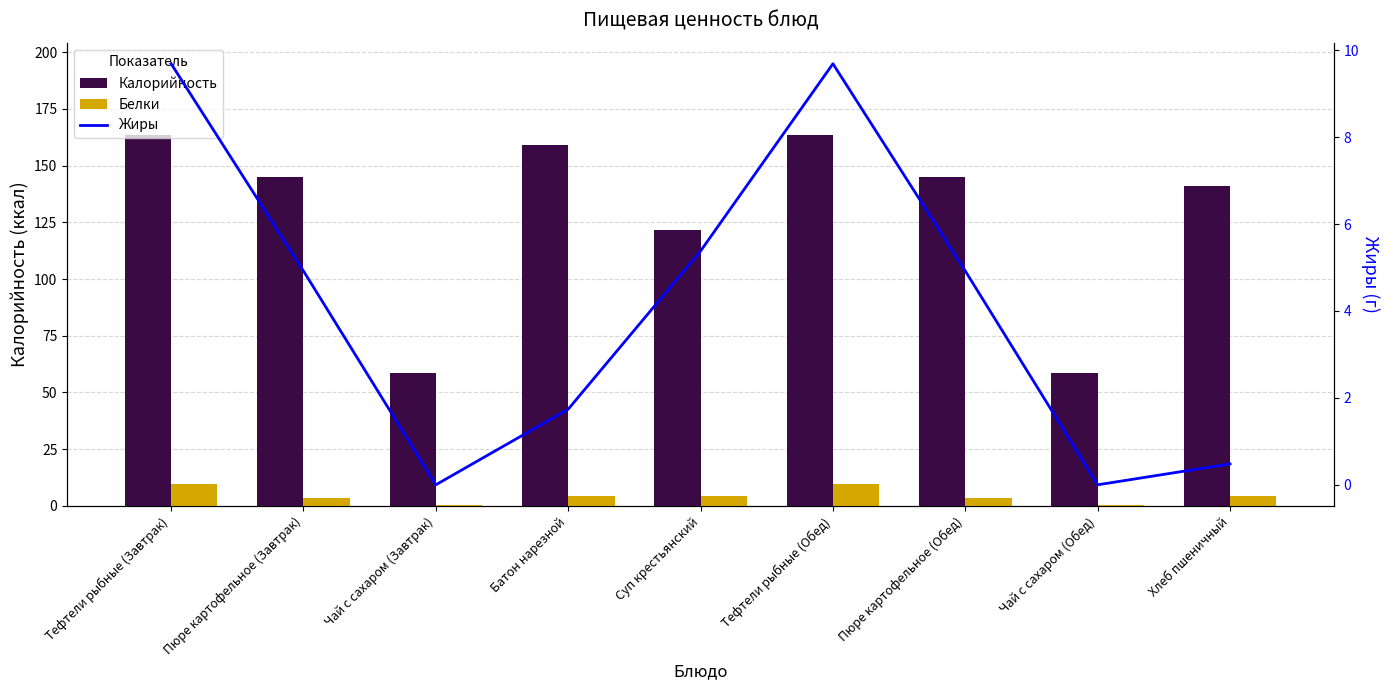

Reading left to right, what are all the values shown in this chart?

Калорийность: Тефтели рыбные (Завтрак)=163.4	Пюре картофельное (Завтрак)=145.1	Чай с сахаром (Завтрак)=58.8	Батон нарезной=159.0	Суп крестьянский=121.5	Тефтели рыбные (Обед)=163.4	Пюре картофельное (Обед)=145.1	Чай с сахаром (Обед)=58.8	Хлеб пшеничный=141.0
Белки: Тефтели рыбные (Завтрак)=9.4	Пюре картофельное (Завтрак)=3.3	Чай с сахаром (Завтрак)=0.2	Батон нарезной=4.5	Суп крестьянский=4.5	Тефтели рыбные (Обед)=9.4	Пюре картофельное (Обед)=3.3	Чай с сахаром (Обед)=0.2	Хлеб пшеничный=4.6
Жиры: Тефтели рыбные (Завтрак)=9.7	Пюре картофельное (Завтрак)=4.9	Чай с сахаром (Завтрак)=0.0	Батон нарезной=1.7	Суп крестьянский=5.4	Тефтели рыбные (Обед)=9.7	Пюре картофельное (Обед)=4.9	Чай с сахаром (Обед)=0.0	Хлеб пшеничный=0.5